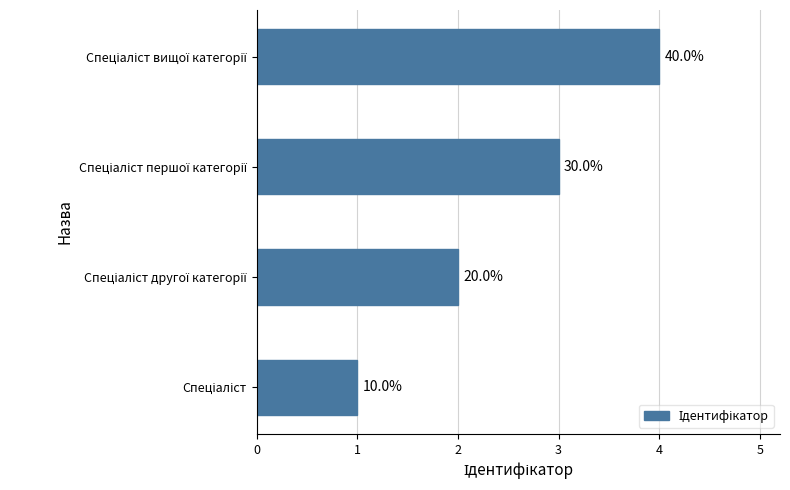

Does the chart contain any negative values?

No